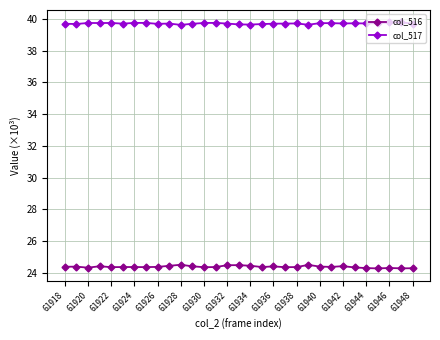

Which series has the largest total across all categories?

col_517